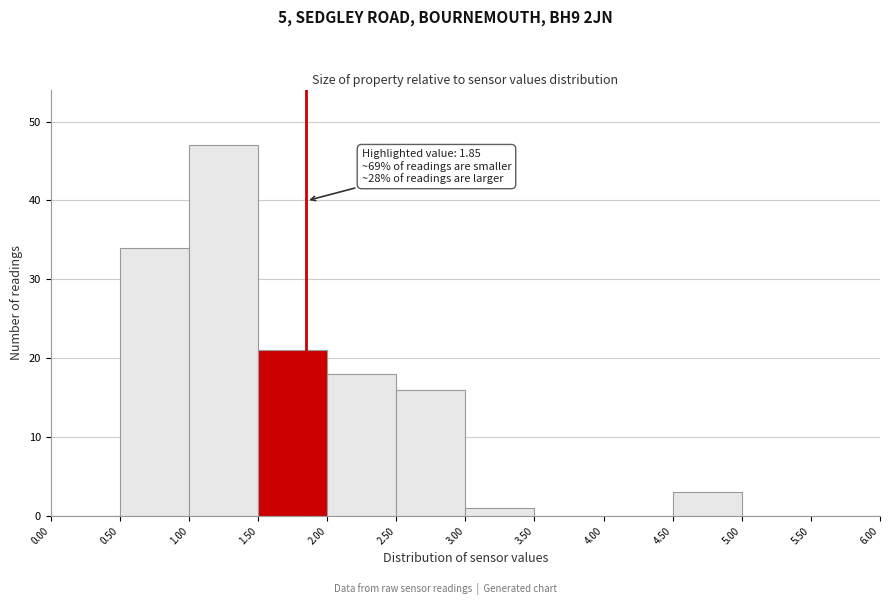

Over which range of the x-axis is the bar tallest?

1.00 to 1.50